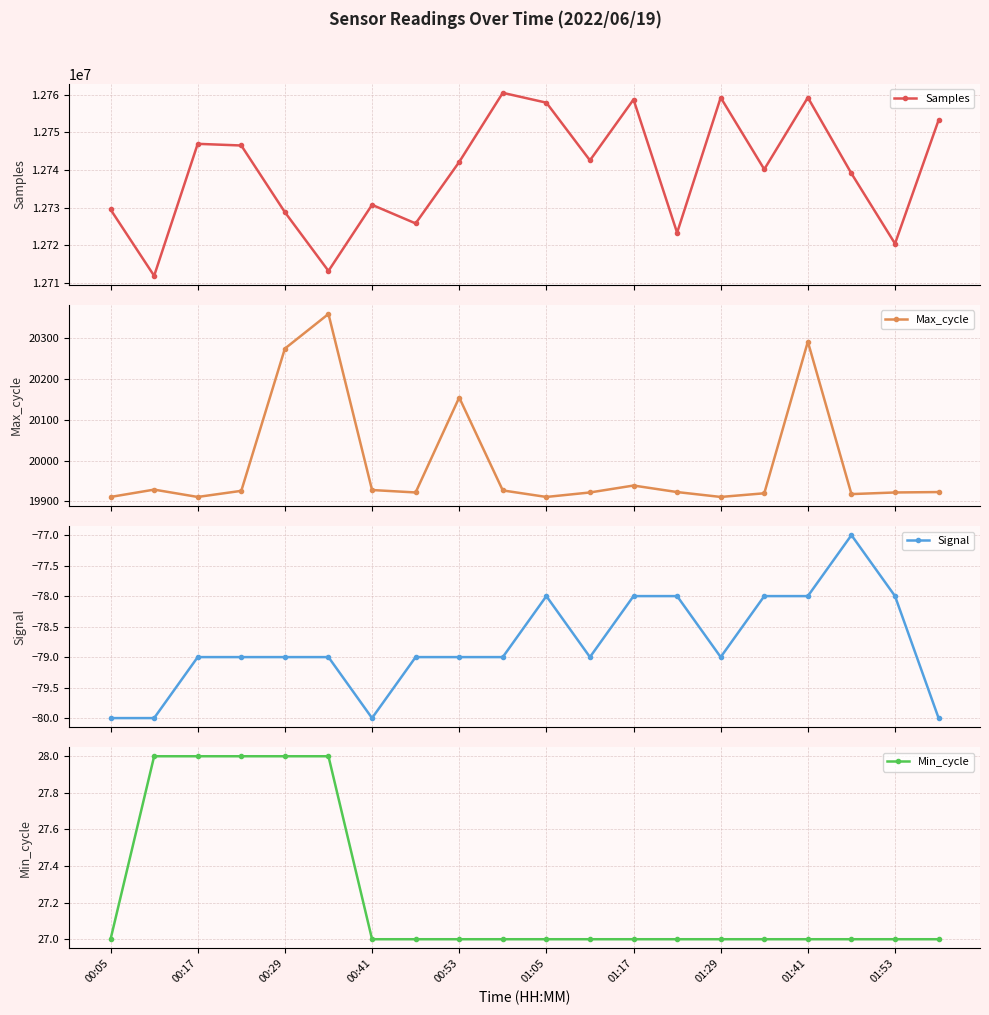

True or false: Signal has more than 2 points higher than both neighbors.

False